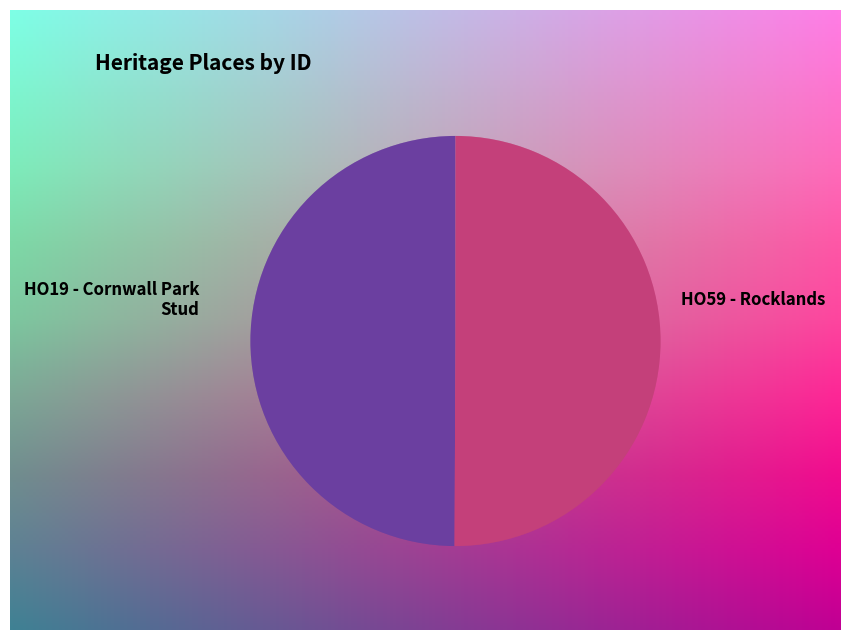

What is the smallest slice in the pie chart?

HO19 - Cornwall Park Stud